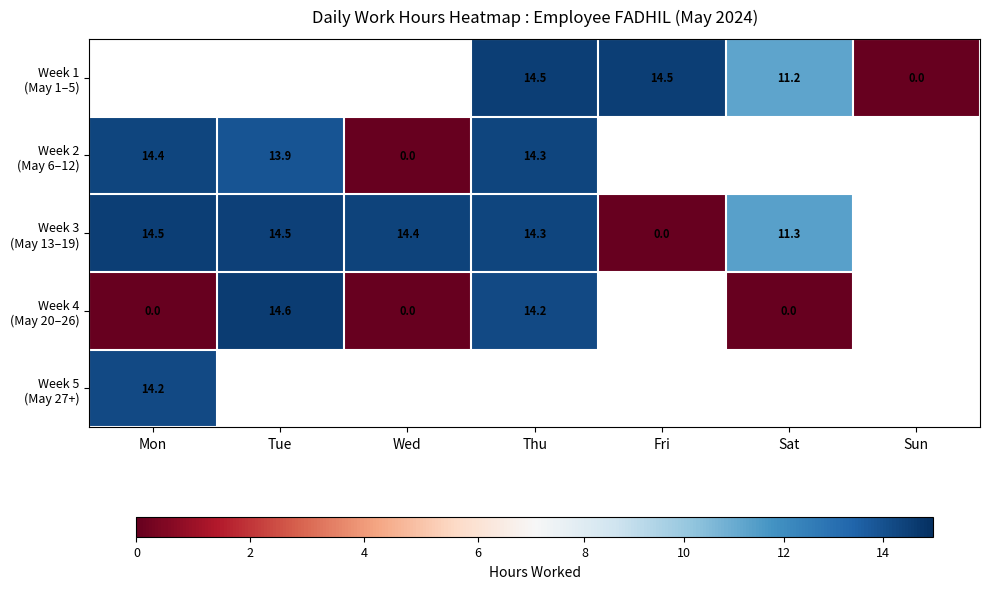

How many values in Week 2 (May 6–12) are above zero?

3